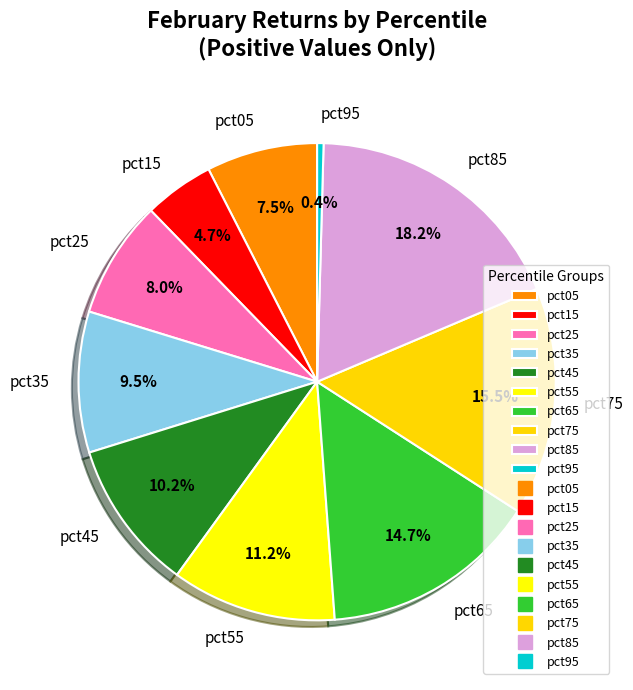

Which has a higher value, pct25 or pct55?

pct55